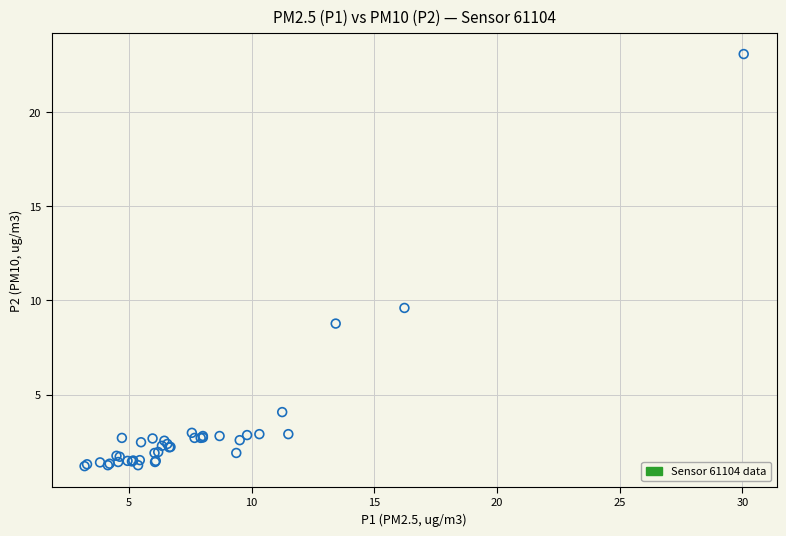

What Y value in the scatter plot is closest to 12?

9.6